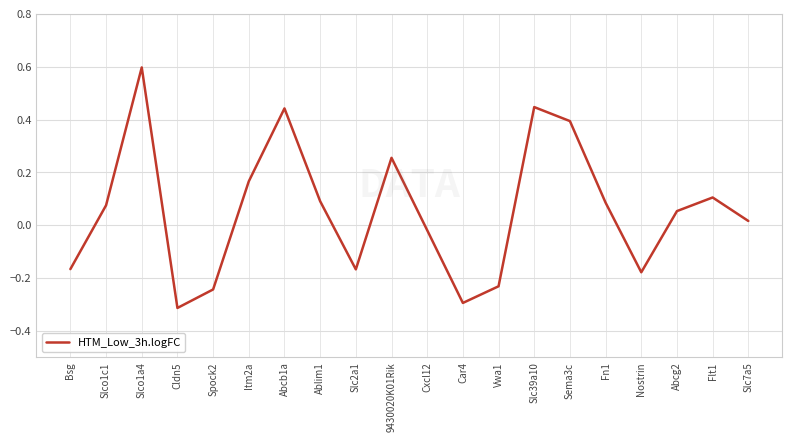

What is the difference between the second highest and second lowest values?

0.7